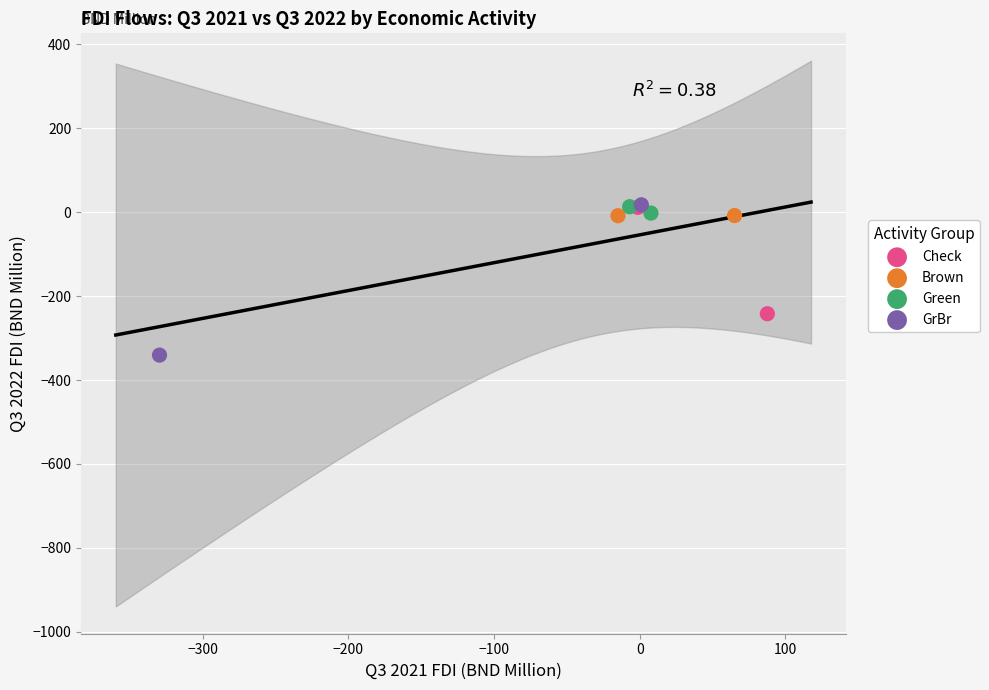

What are all the series names shown in the legend?

Check, Brown, Green, GrBr